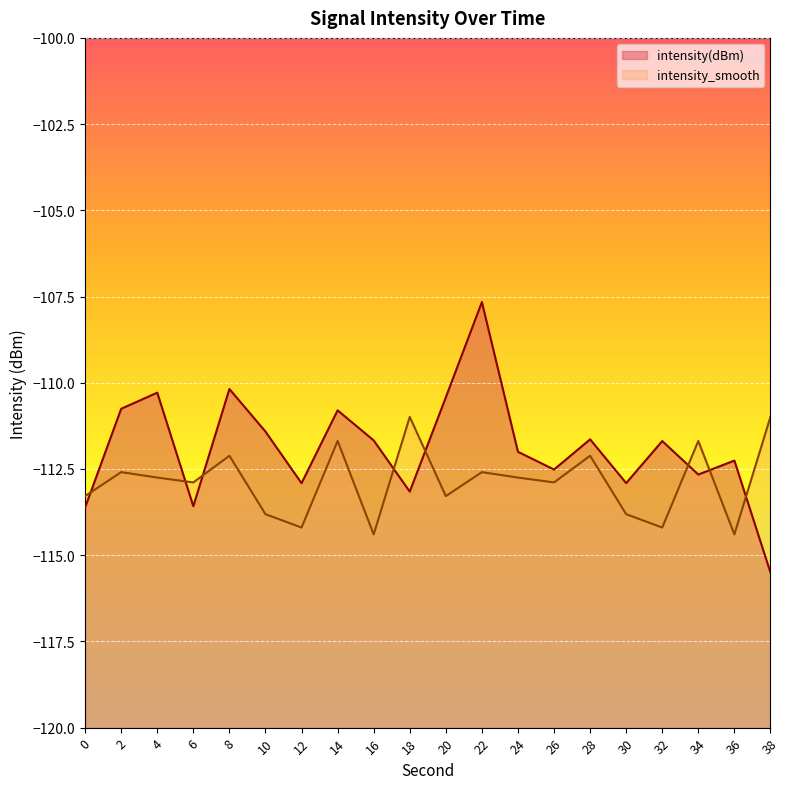

Where do intensity_smooth and intensity(dBm) first cross each other?

0 and 2